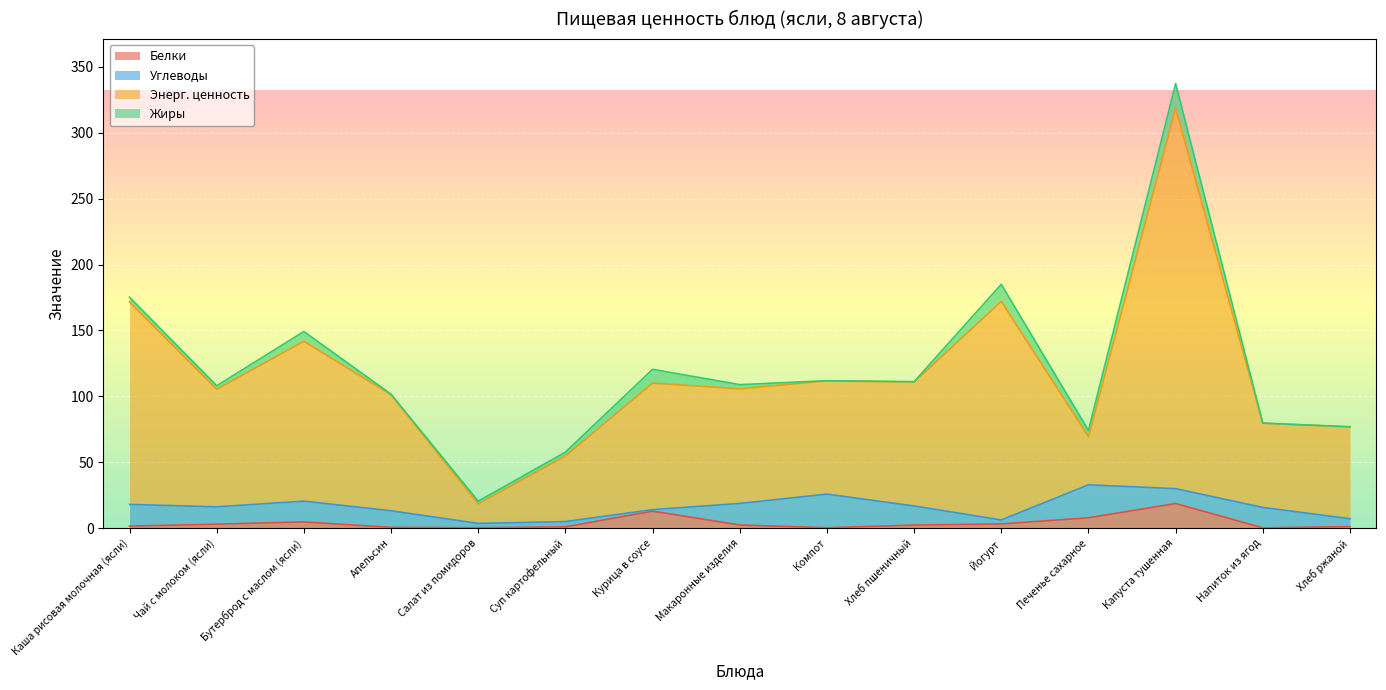

True or false: Энерг. ценность and Белки intersect in this chart.

False